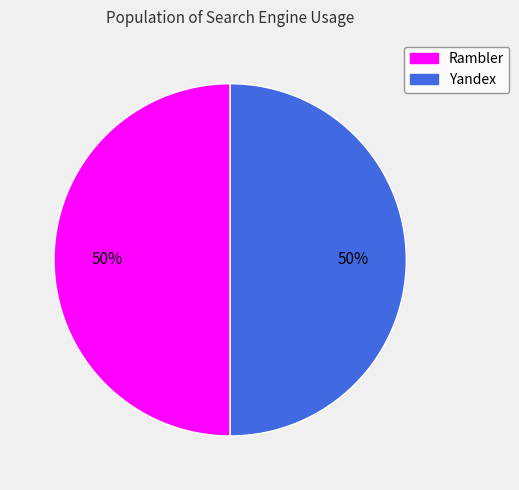

How many slices are in this pie chart?

2